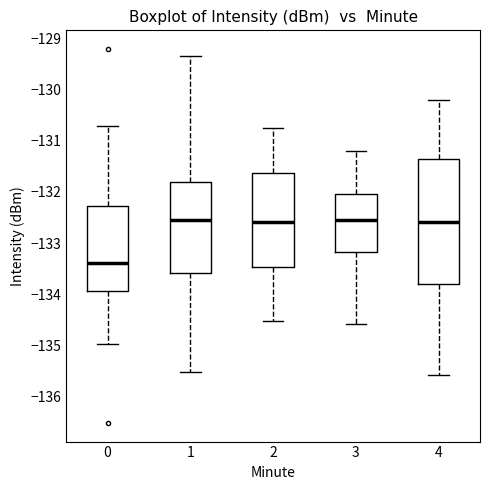

Where is the upper edge of the box at x = 4 on the y-axis? The values are not printed on the chart, so give them approximately, as read against the axis.

-131.3